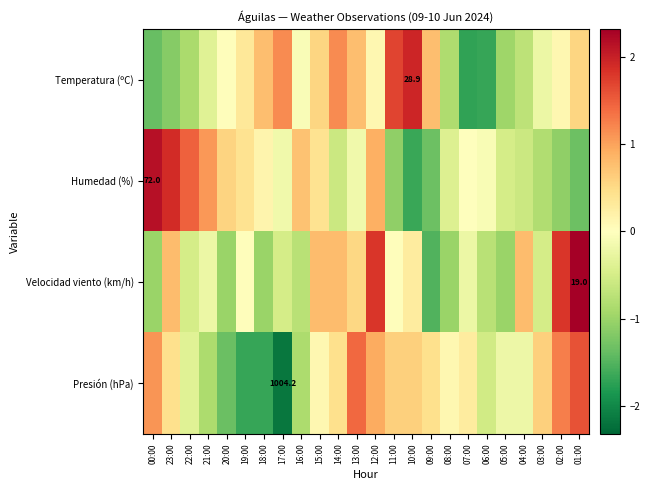

Rank the categories by Temperatura (ºC) value from lowest to highest.

07:00, 06:00, 00:00, 23:00, 05:00, 22:00, 08:00, 04:00, 21:00, 03:00, 16:00, 20:00, 12:00, 02:00, 19:00, 15:00, 01:00, 18:00, 13:00, 09:00, 17:00, 14:00, 11:00, 10:00